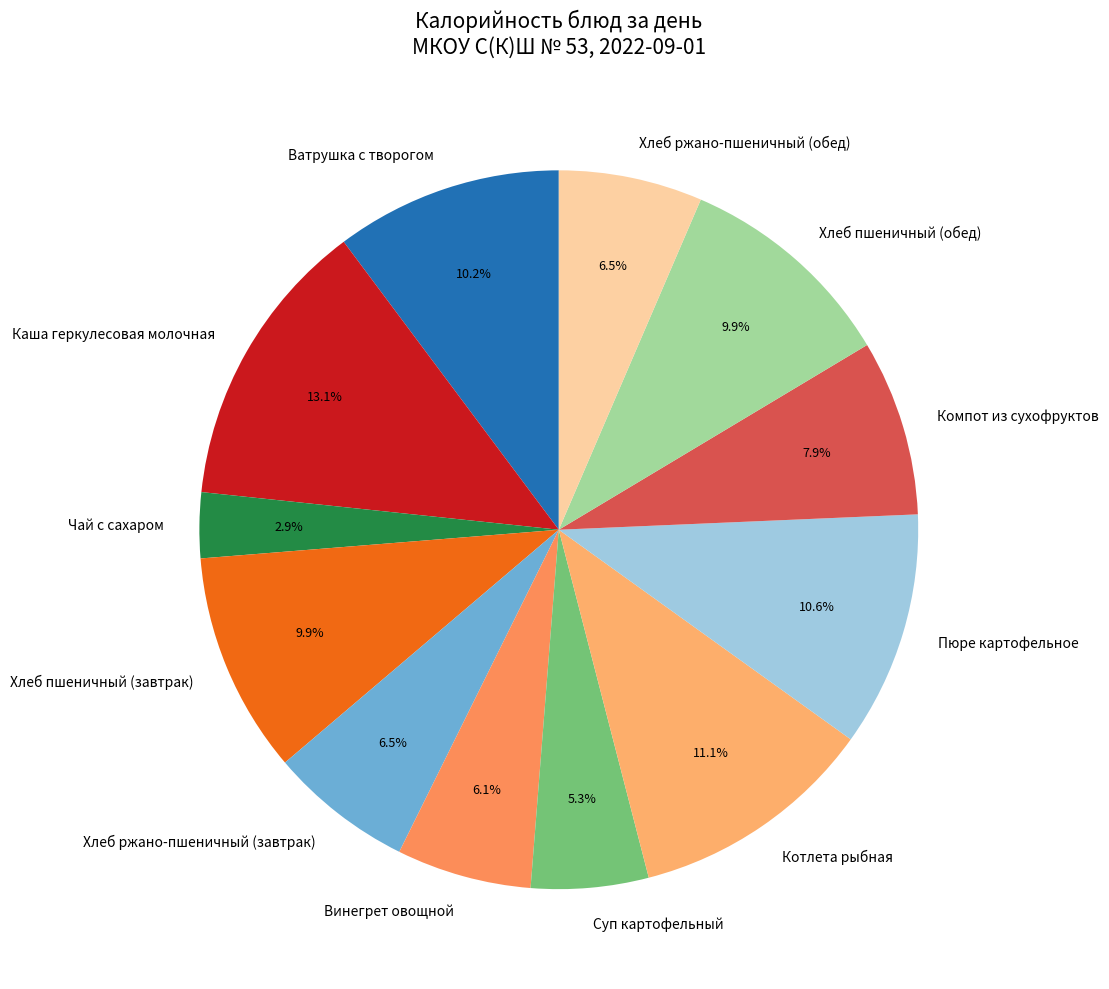

Approximately how many times larger is the value at Компот из сухофруктов compared to Винегрет овощной?

1.3